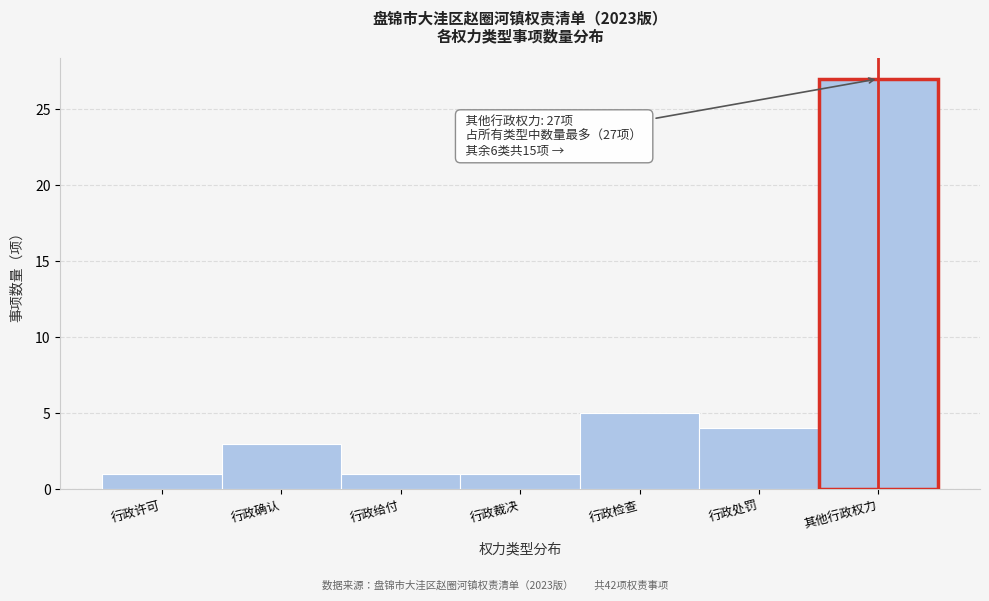

Reading left to right, extract all data points from this chart.

1	3	1	1	5	4	27